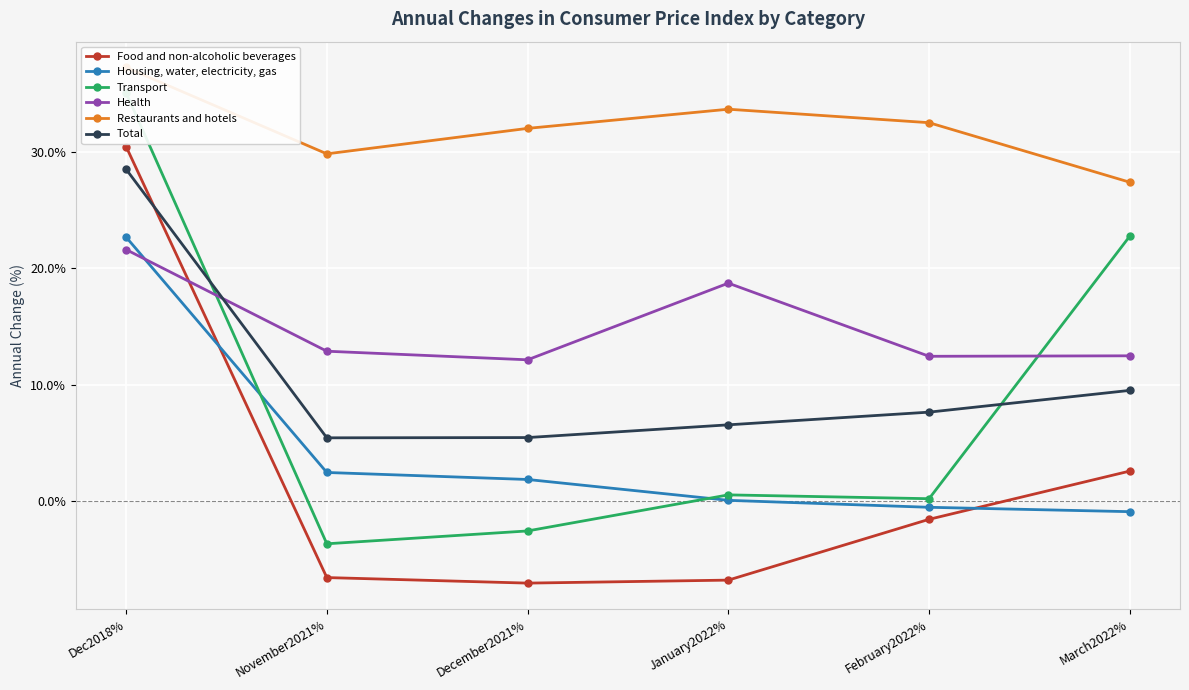

Rank the categories by Total value from lowest to highest.

November2021%, December2021%, January2022%, February2022%, March2022%, Dec2018%